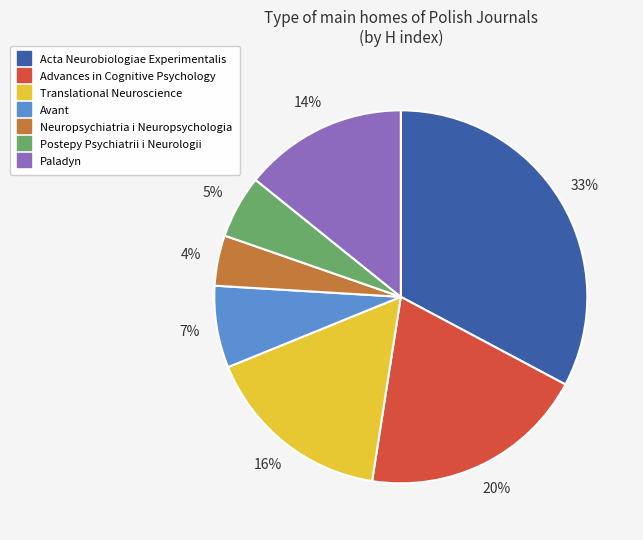

Which has a higher value, Paladyn or Advances in Cognitive Psychology?

Advances in Cognitive Psychology